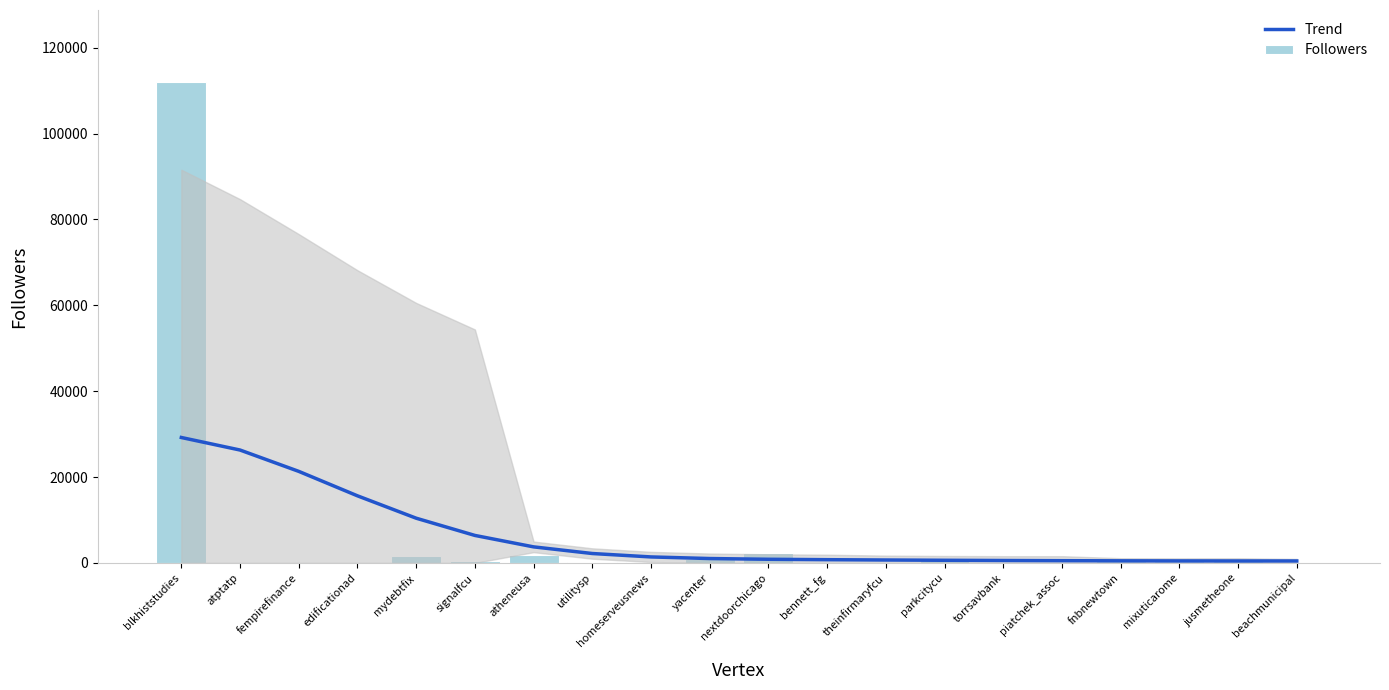

What is the difference between the second highest and second lowest values in the Trend series?

25837.3